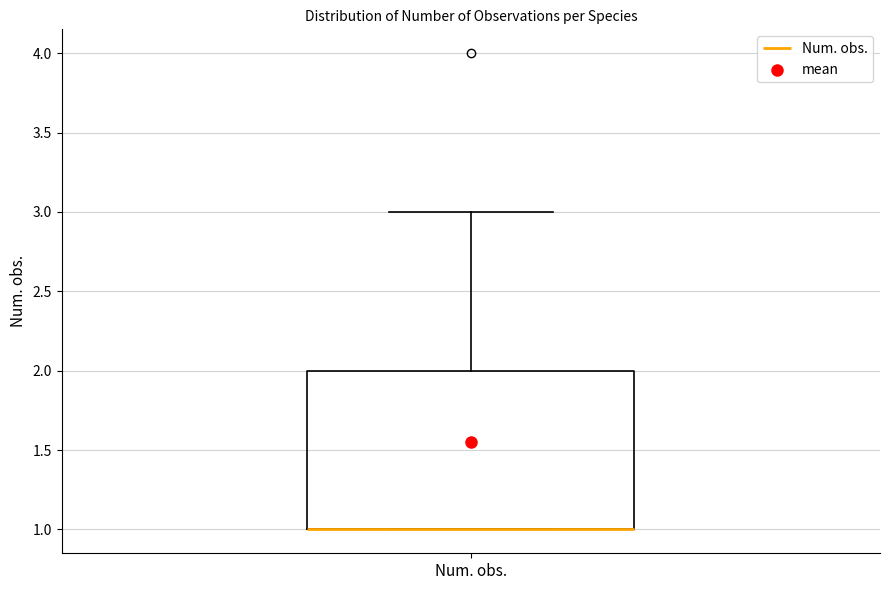

Read this box plot against the y-axis: the position of the median line, the range covered by the box, and the ends of both whiskers. The values are not printed on the chart, so give them approximately, as read against the axis.

median 1 (drawn on the box's lower edge), box 1 to 2, whiskers 1 to 3